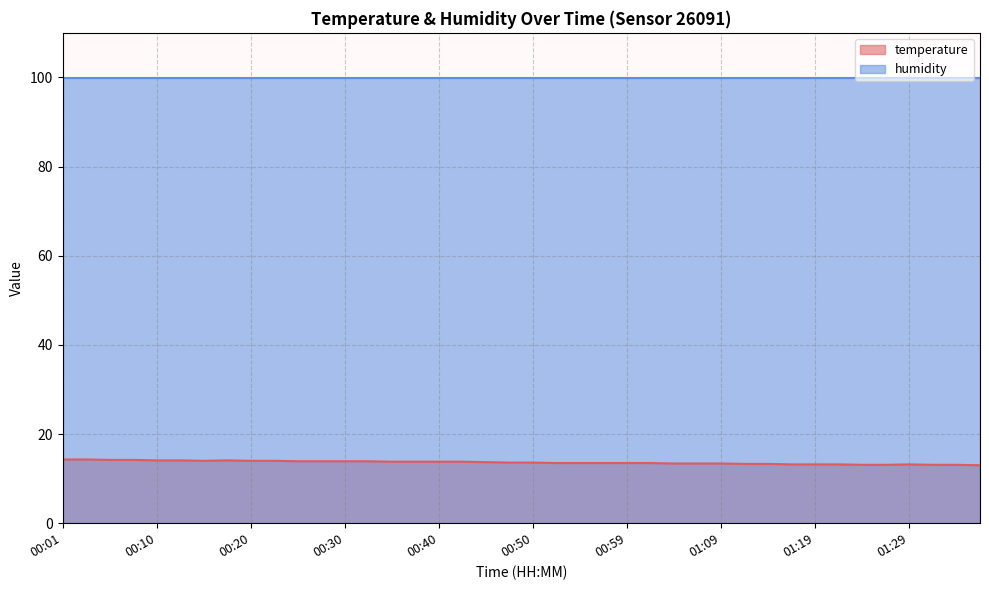

True or false: the data has more than 0 interior local peaks.

True